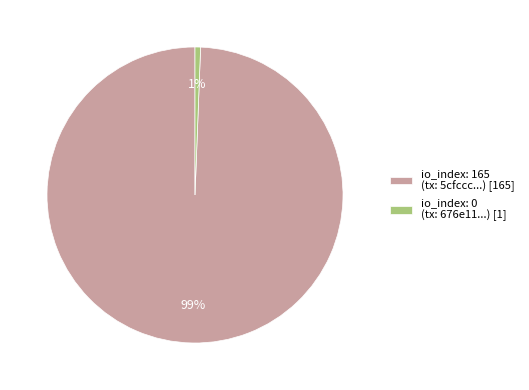

Is it true that io_index: 0 (tx: 676e11...) [1] is 6% of the pie?

False